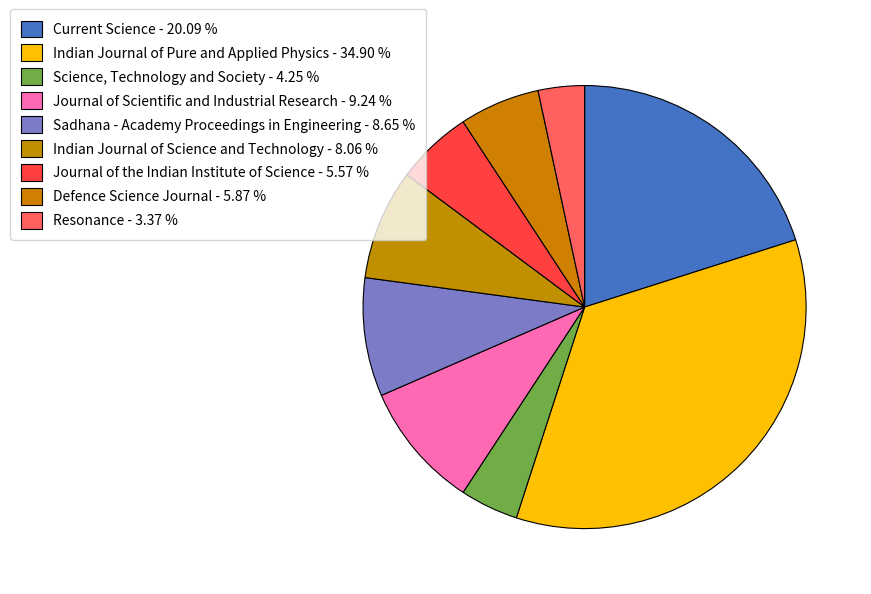

True or false: Current Science accounts for 20% of the total.

True